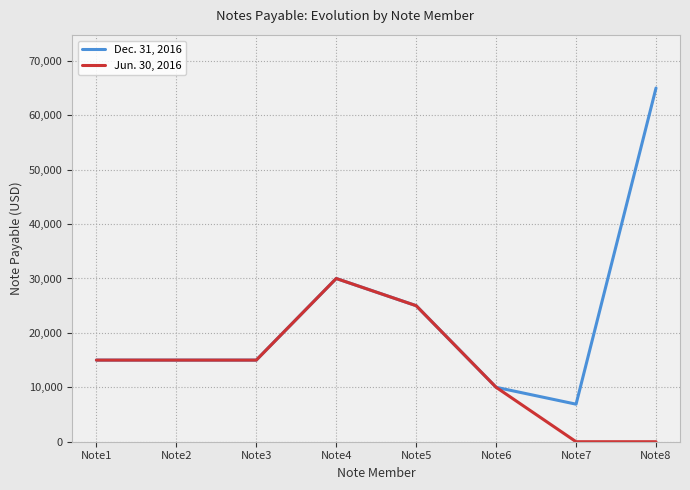

What is the average value of the Dec. 31, 2016 series?

22738